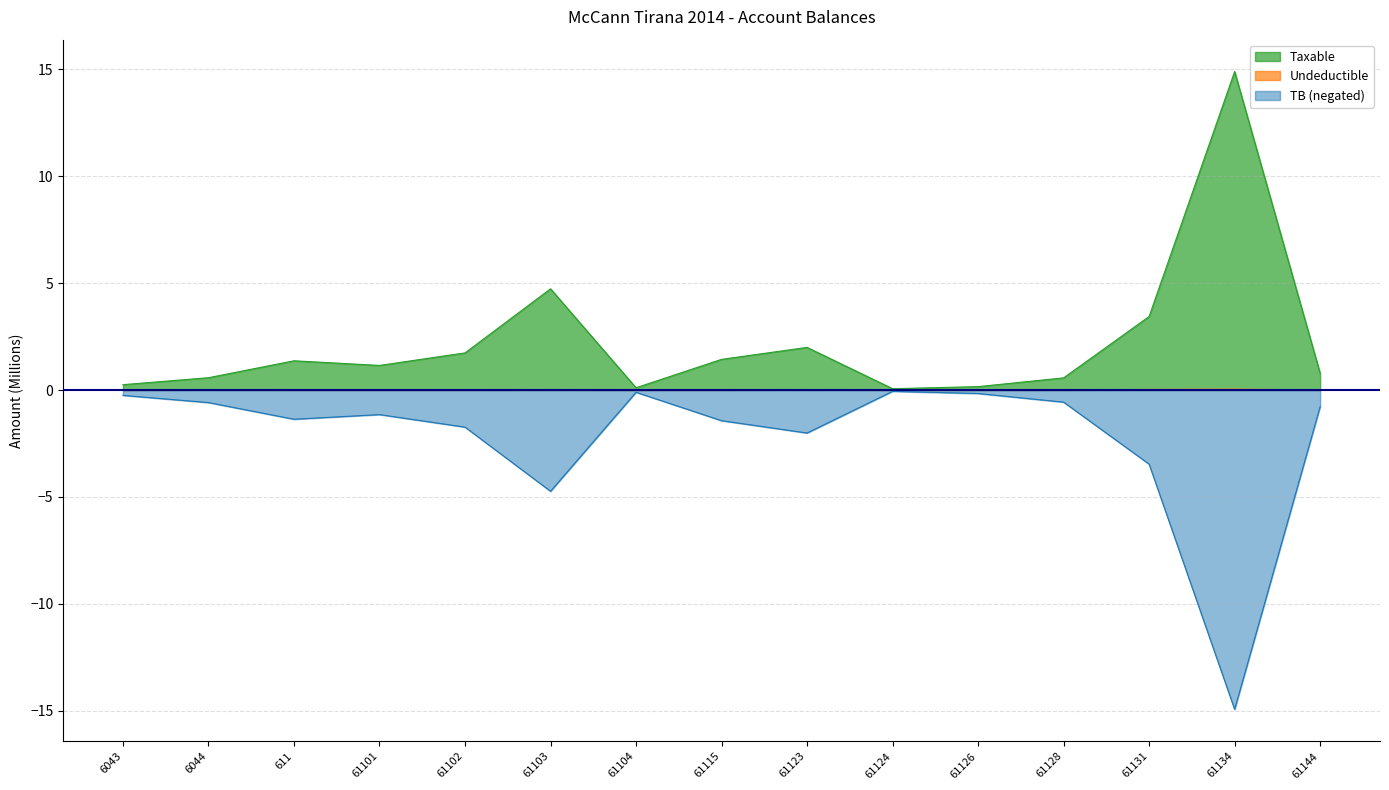

True or false: Taxable and Undeductible intersect in this chart.

False